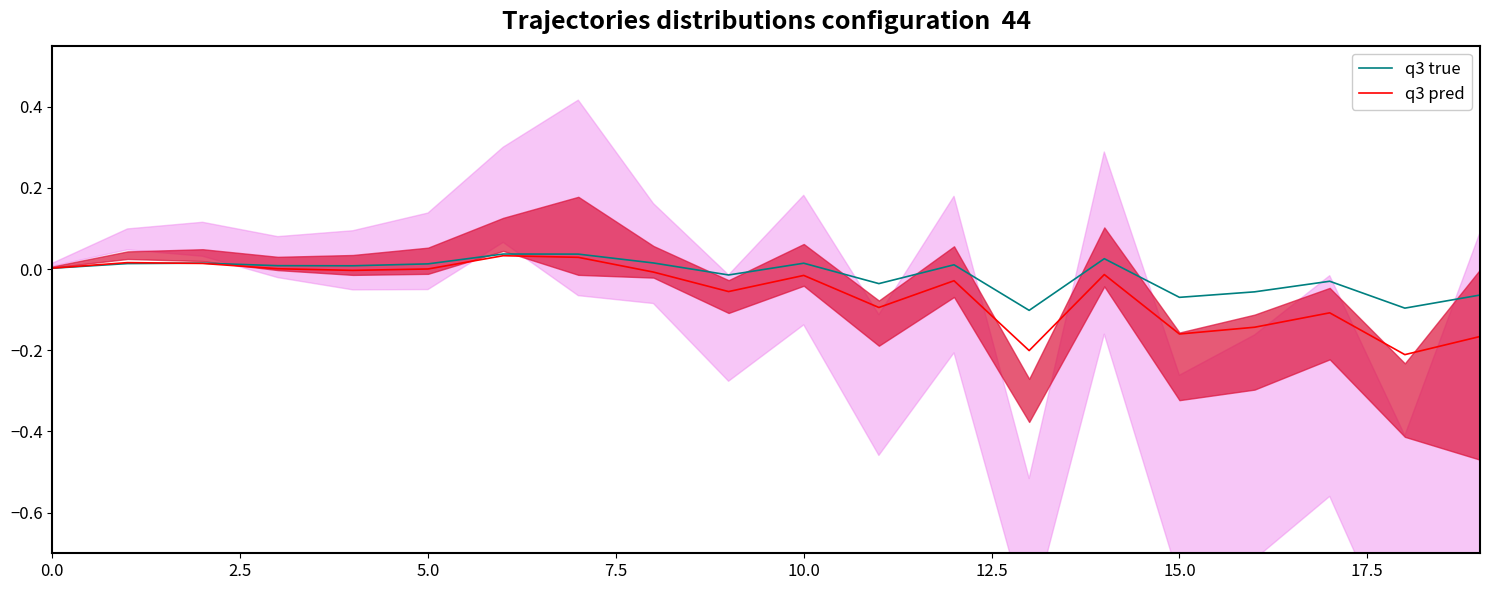

List the series in order of their peak value, highest first.

q3 true, q3 pred